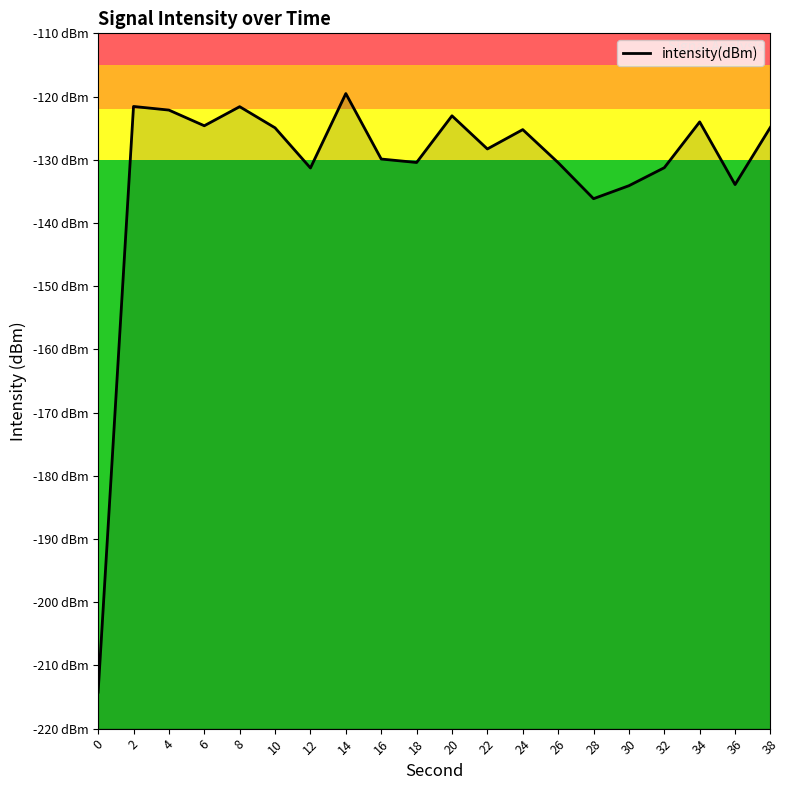

Count the number of categories in the chart.

20